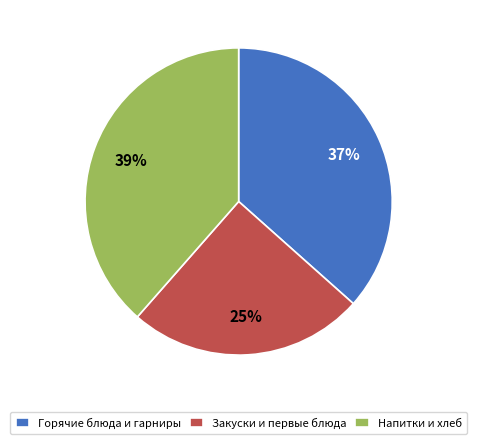

Approximately how many times larger is the value at Горячие блюда и гарниры compared to Закуски и первые блюда?

1.5